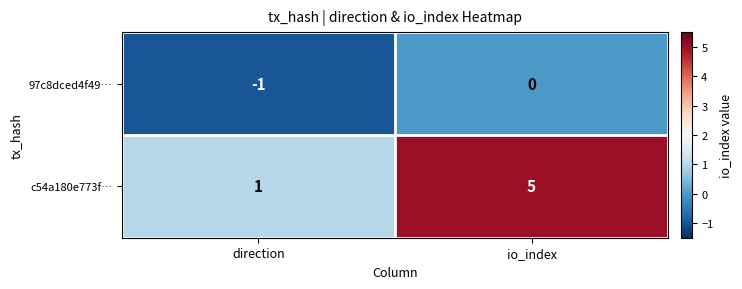

What is the minimum value shown in the chart?

-1